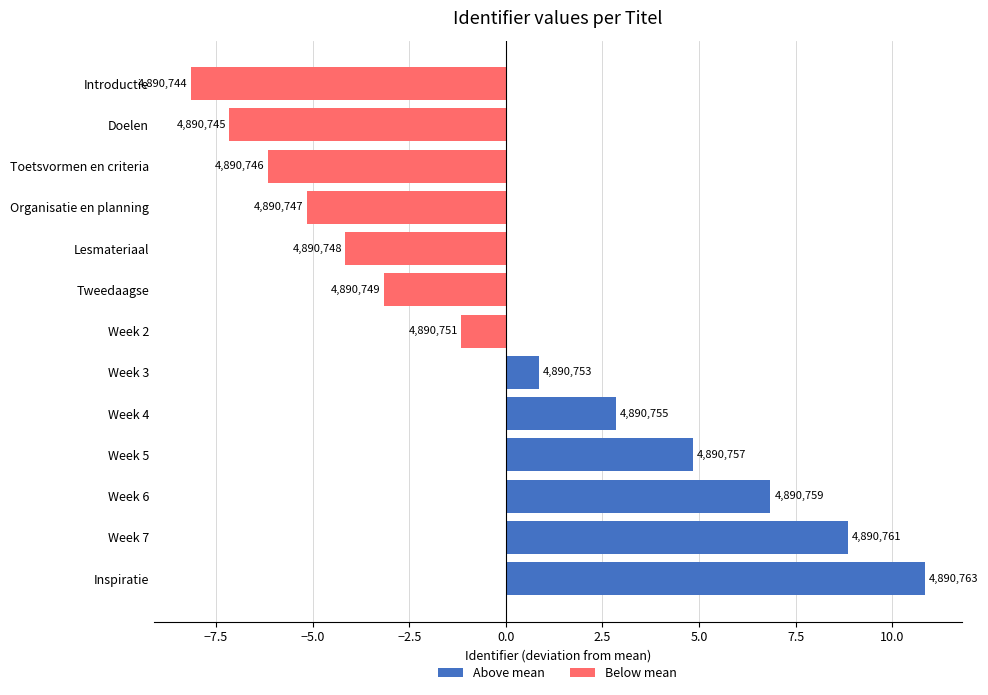

How many bars are there in total?

13